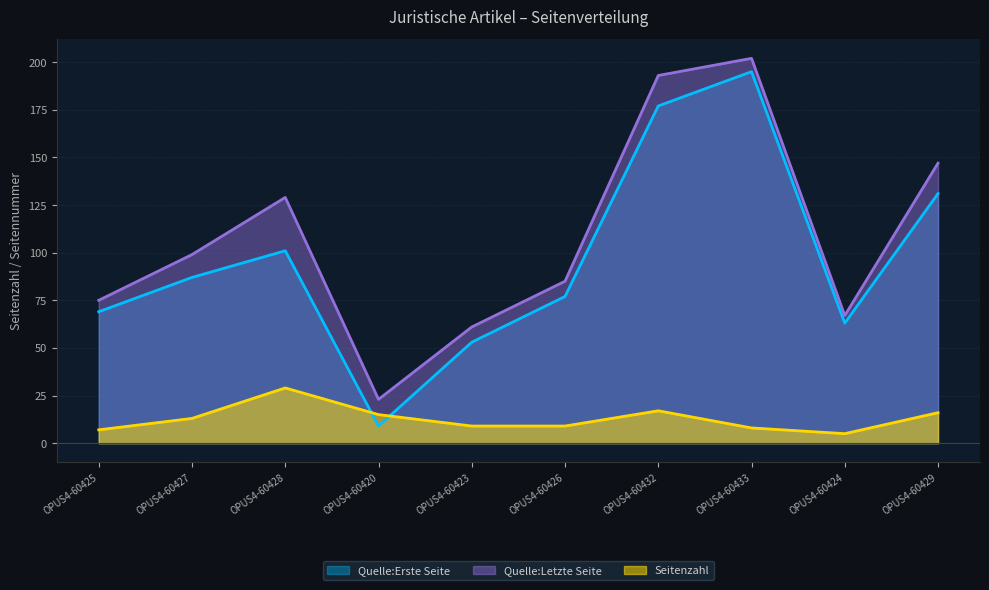

What is the difference between the maximum and minimum values in the Seitenzahl series?

24